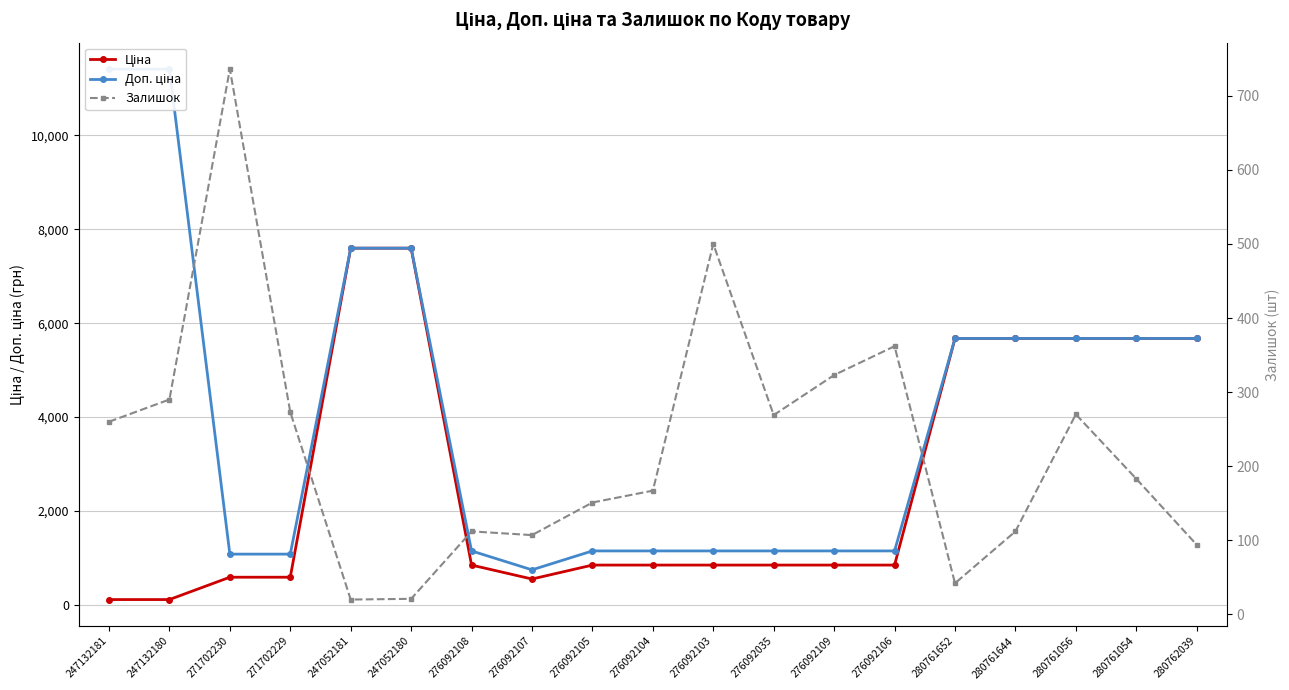

What is the smallest value displayed?

20.0